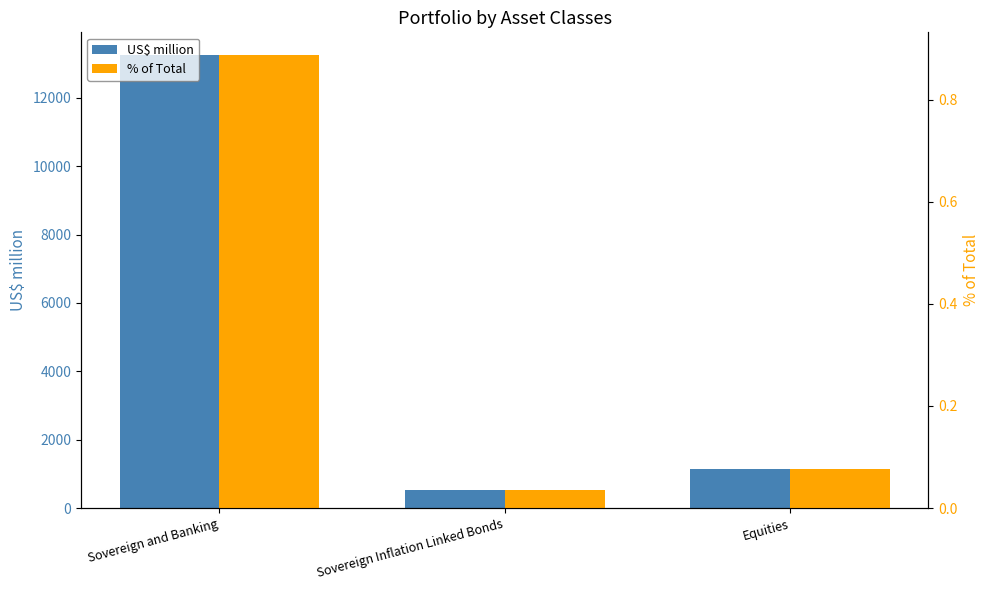

How many bars are there in each group?

2